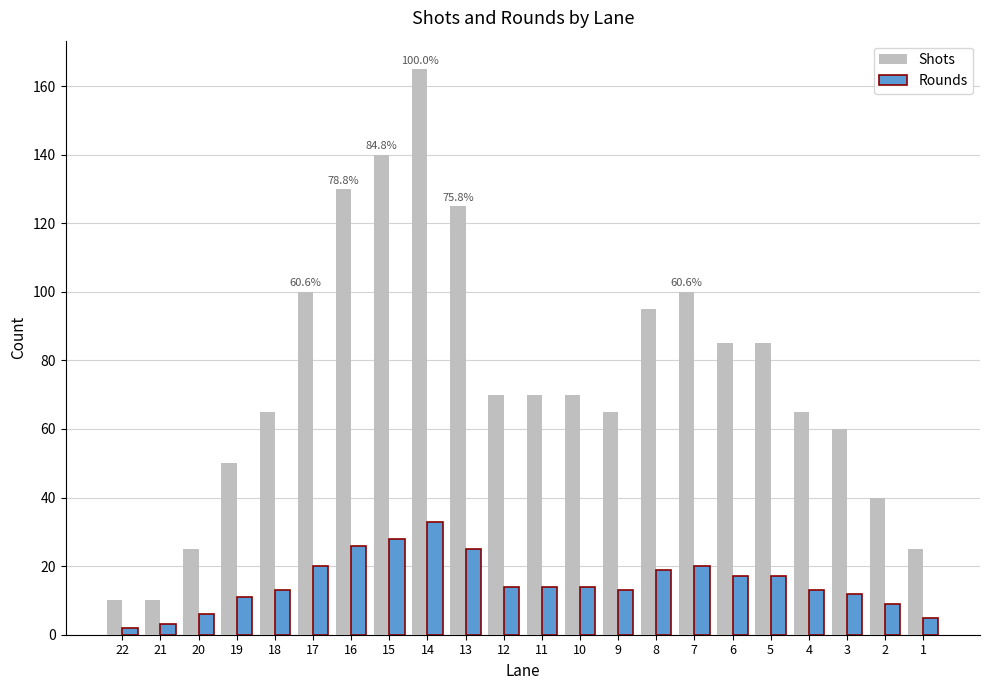

Which category has the highest value in the Shots series?

14